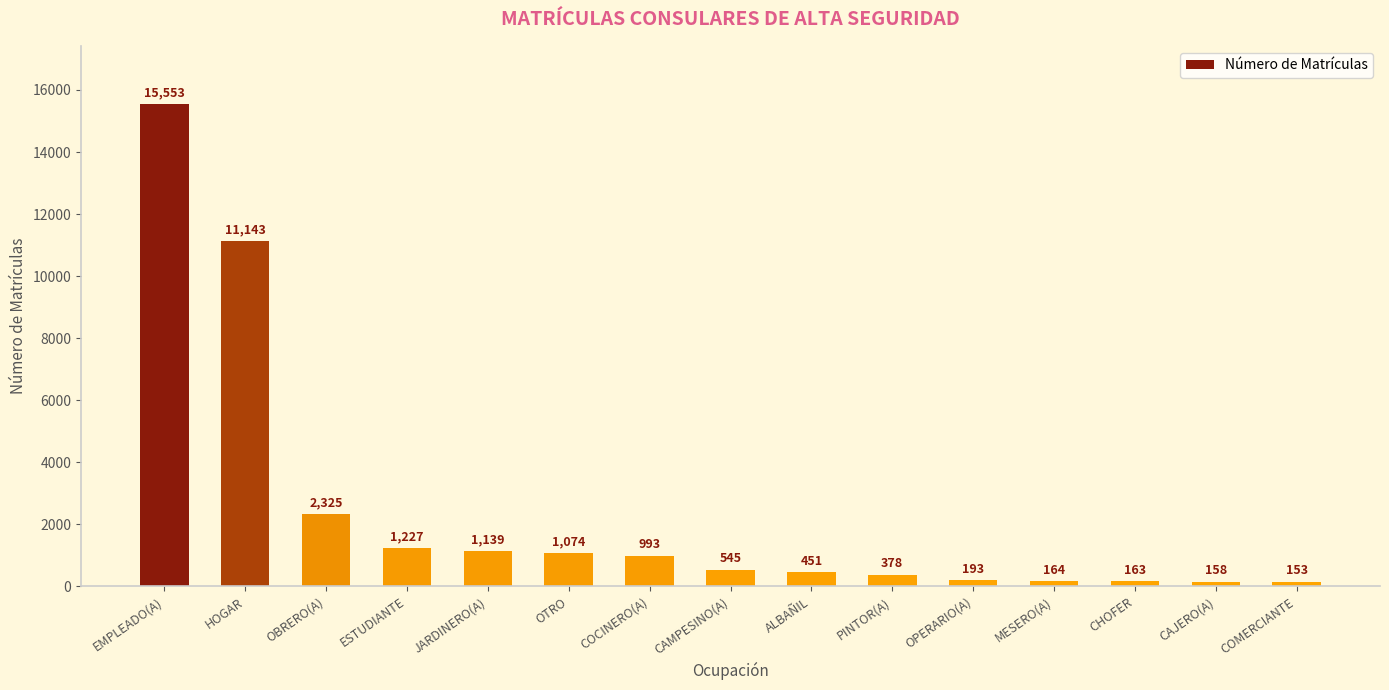

List the labels in order of value, smallest first.

COMERCIANTE, CAJERO(A), CHOFER, MESERO(A), OPERARIO(A), PINTOR(A), ALBAÑIL, CAMPESINO(A), COCINERO(A), OTRO, JARDINERO(A), ESTUDIANTE, OBRERO(A), HOGAR, EMPLEADO(A)